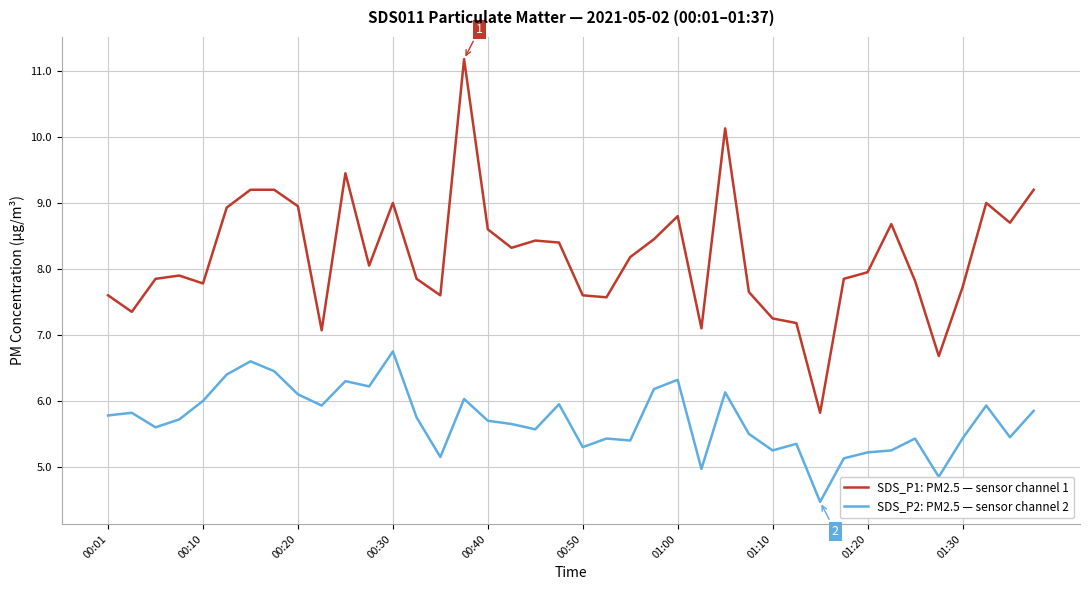

What is the difference between the maximum and minimum values in the SDS_P1: PM2.5 — sensor channel 1 series?

5.4